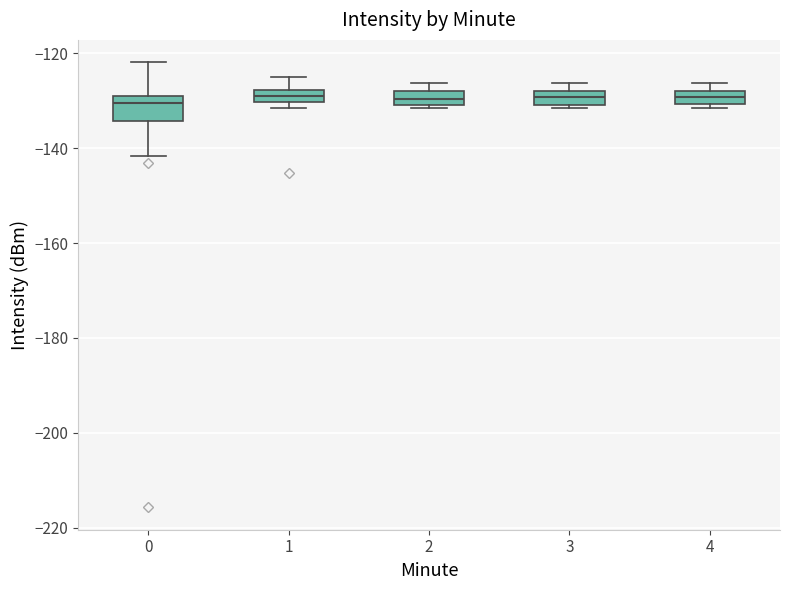

Where does the median line of the box at x = 0 sit on the y-axis? The values are not printed on the chart, so give them approximately, as read against the axis.

-130